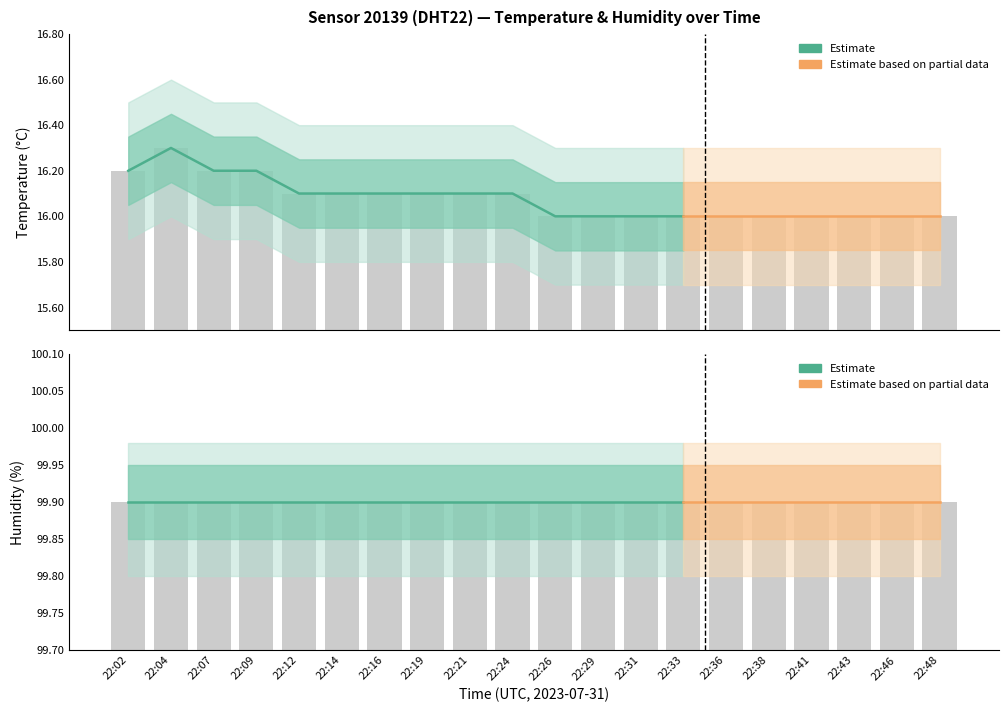

Count the number of values greater than 16.

10